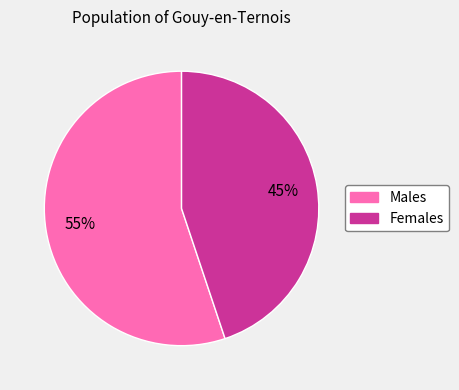

Is there a majority slice in this chart?

Yes